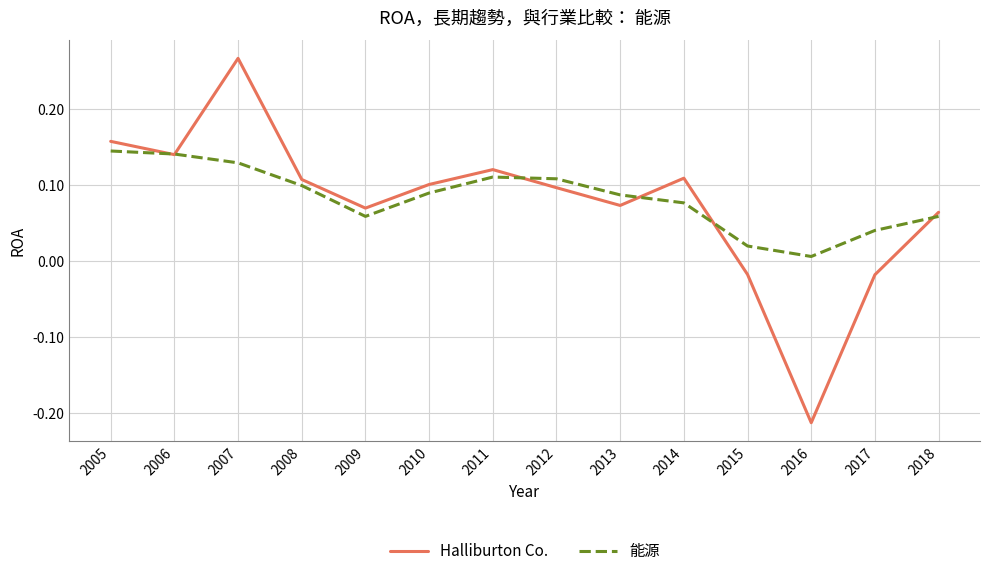

After their last crossing, which series has the higher values: Halliburton Co. or 能源?

Halliburton Co.